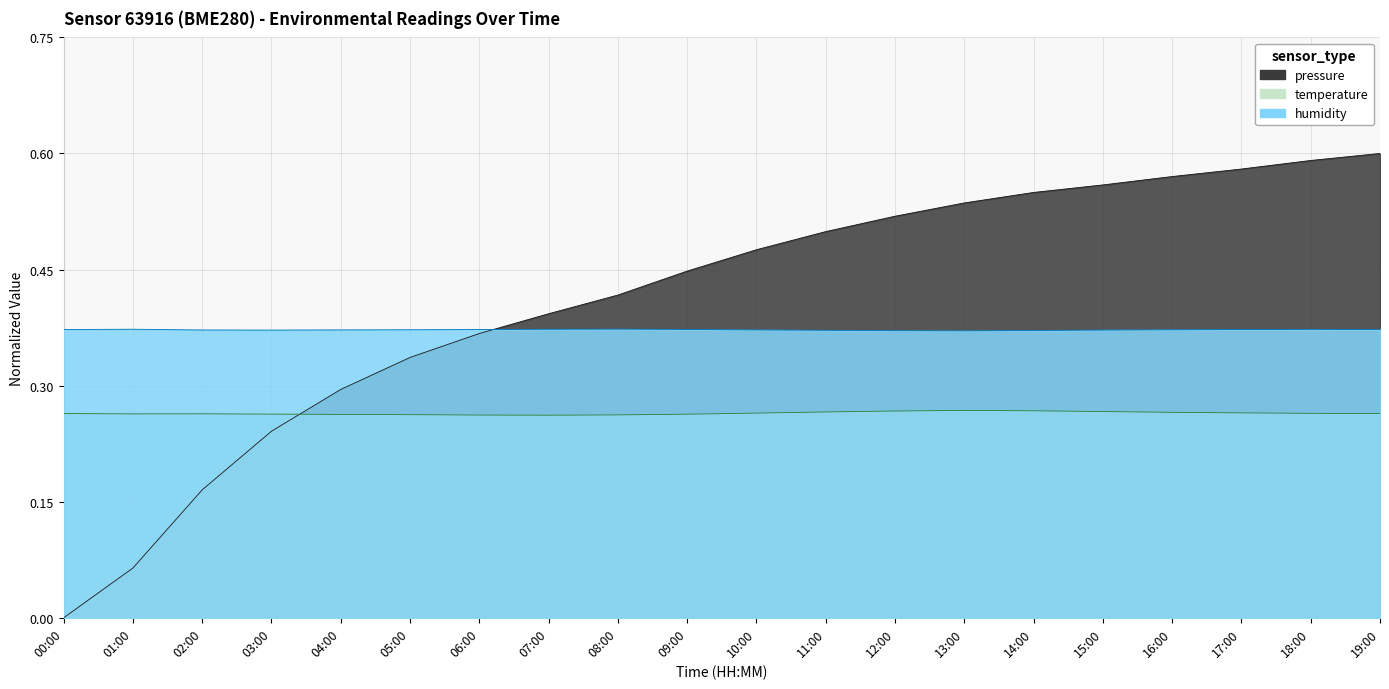

Does the chart display data point markers on the line(s)?

No